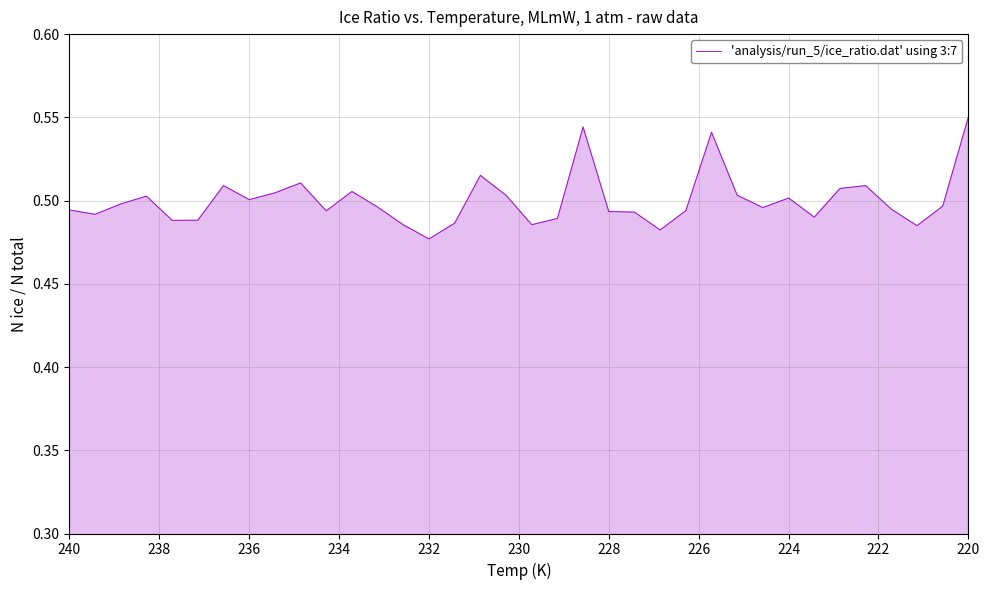

The chart shows a value of 0.5 at 236. True or false?

True